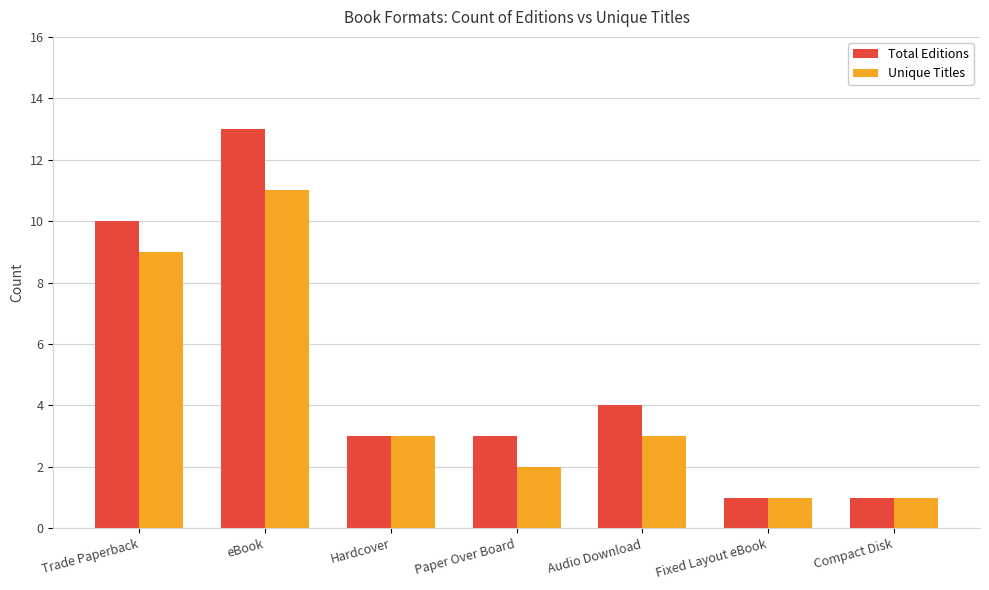

At how many categories does at least one series exceed 7?

2